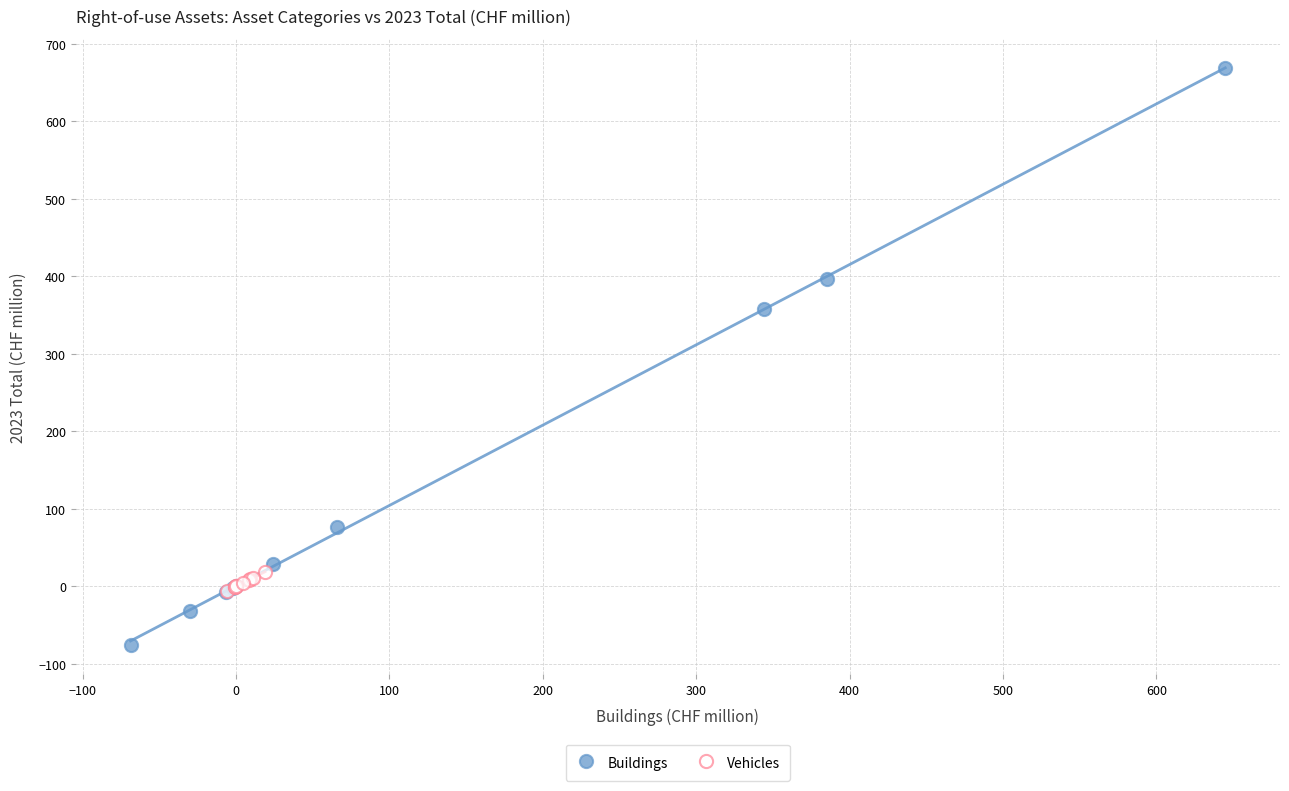

Which series reaches the maximum Y coordinate?

Buildings